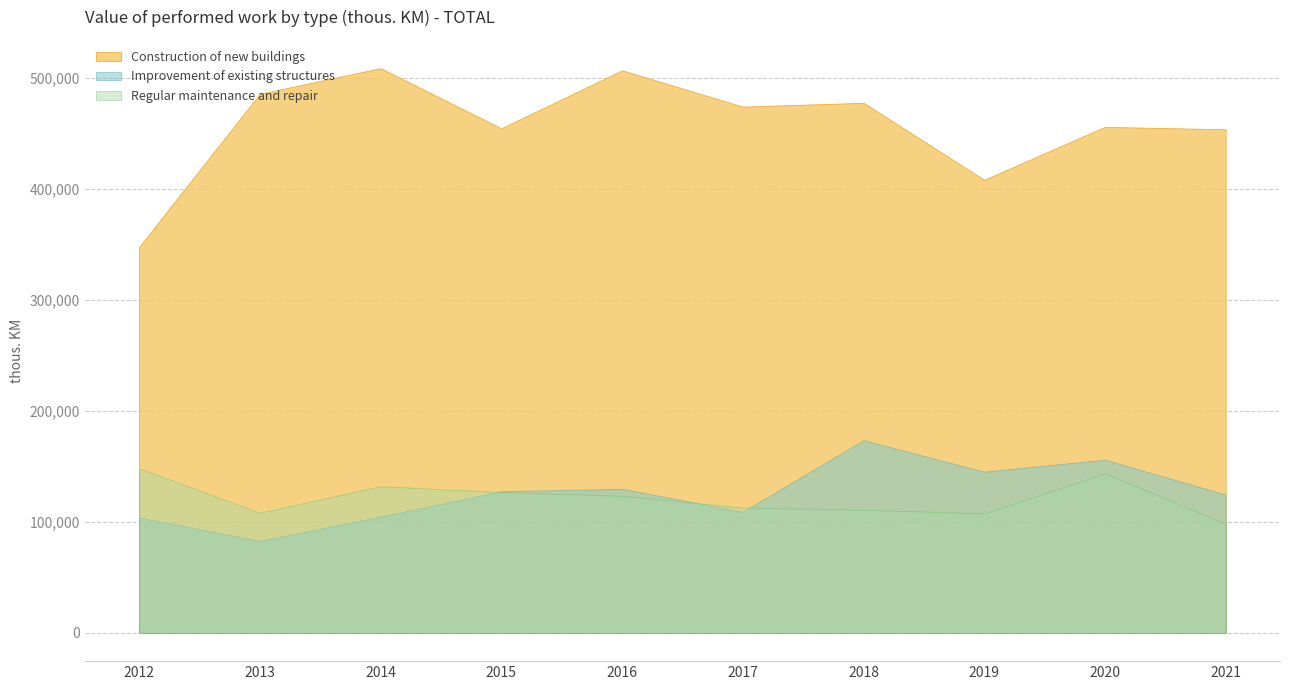

What is the total value across all series at 2019?

661506